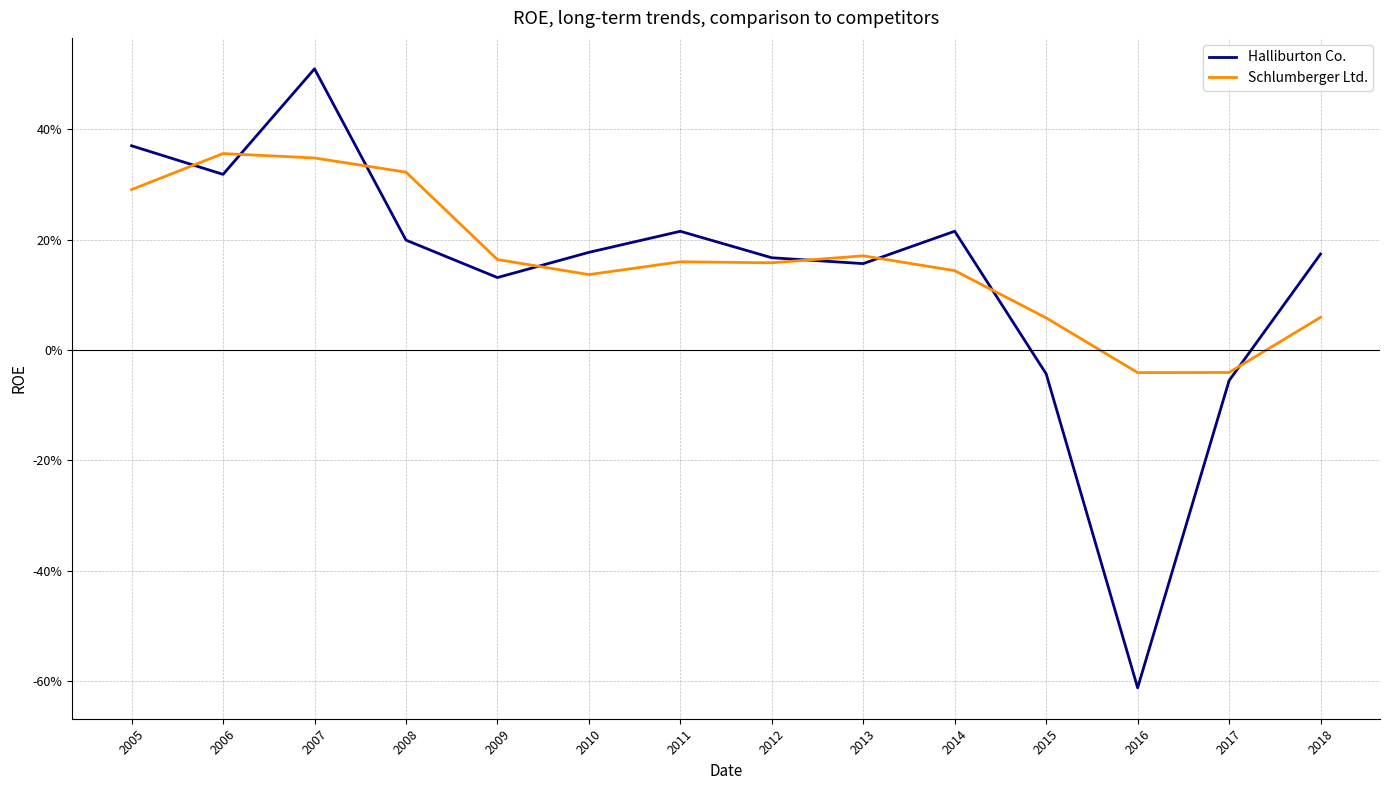

What are all the series names shown in the legend?

Halliburton Co., Schlumberger Ltd.